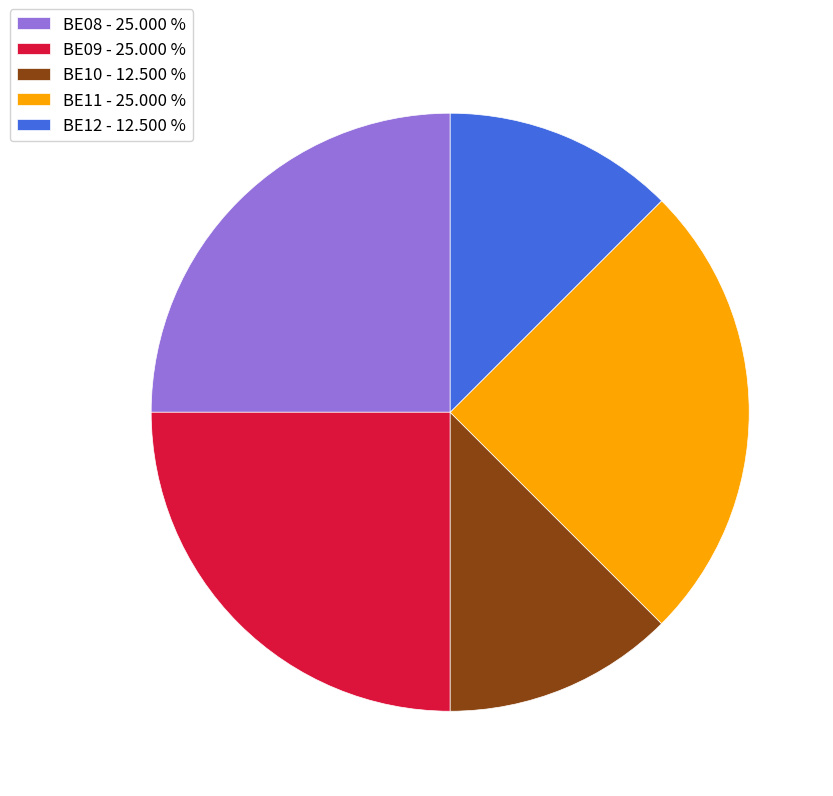

True or false: BE09 accounts for 39% of the total.

False